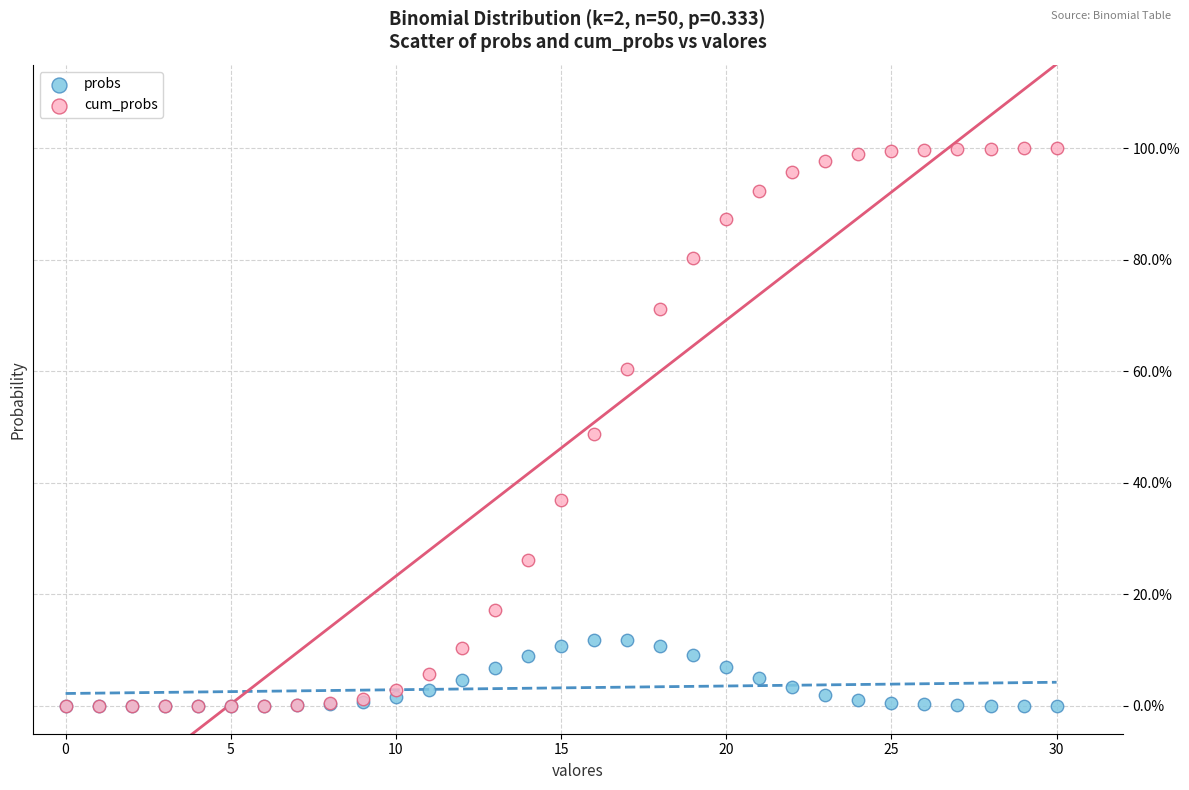

Which series contains the highest Y value?

cum_probs